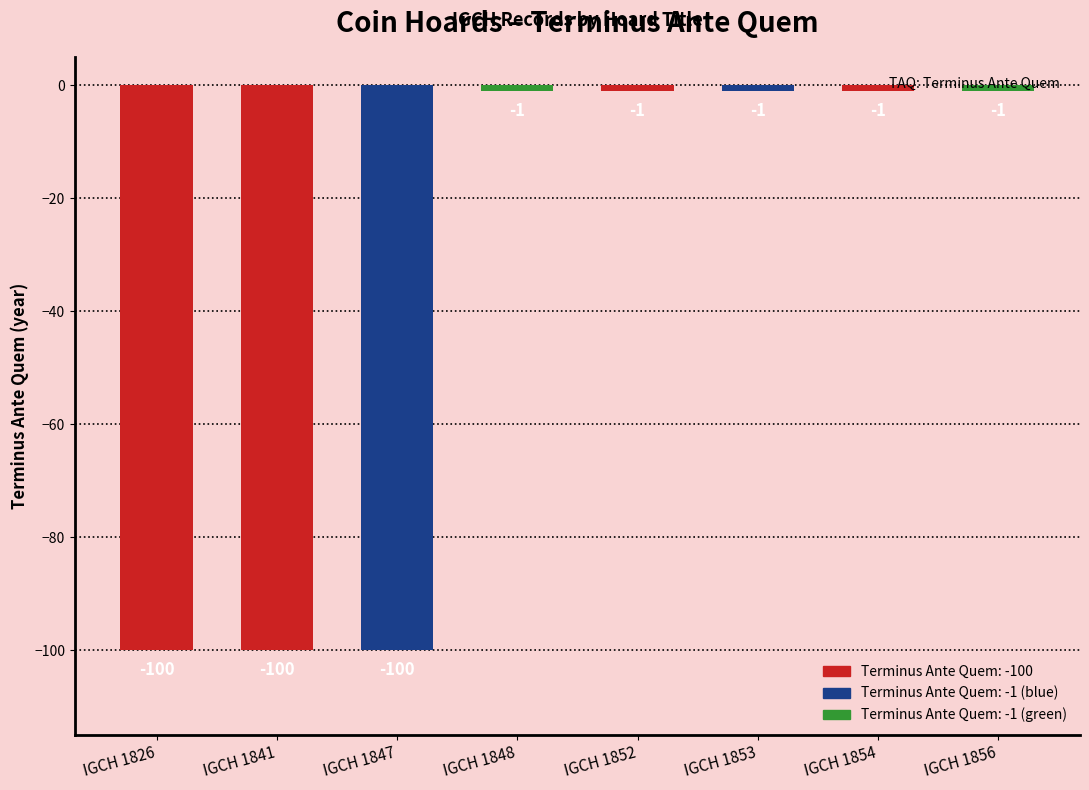

What is the average value?

-38